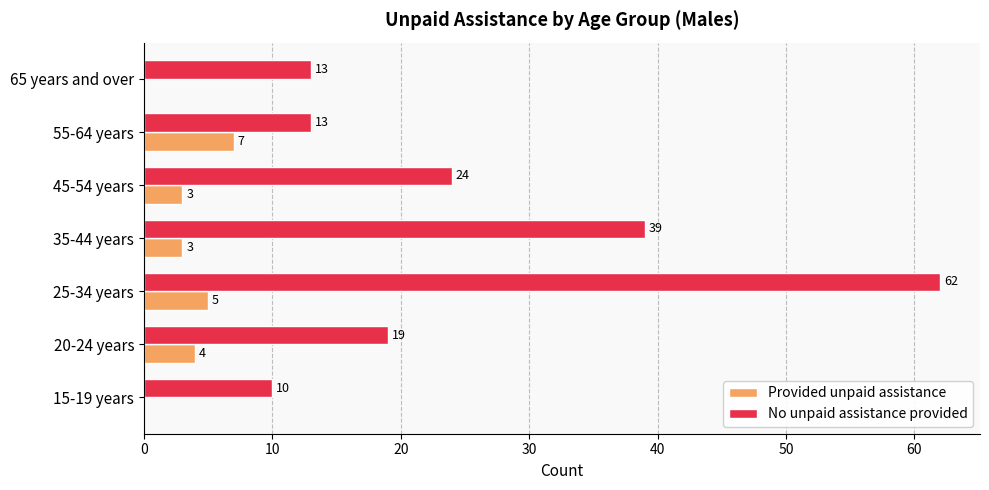

What is the sum of all Provided unpaid assistance values?

22